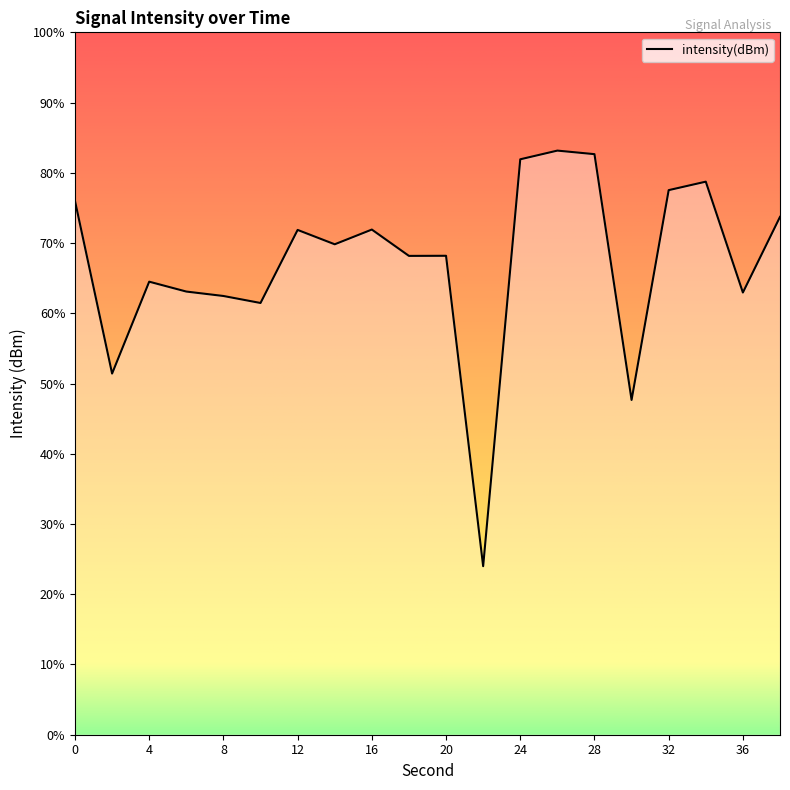

List the labels in order of value, smallest first.

22, 30, 2, 10, 8, 36, 6, 4, 18, 20, 14, 12, 16, 38, 0, 32, 34, 24, 28, 26